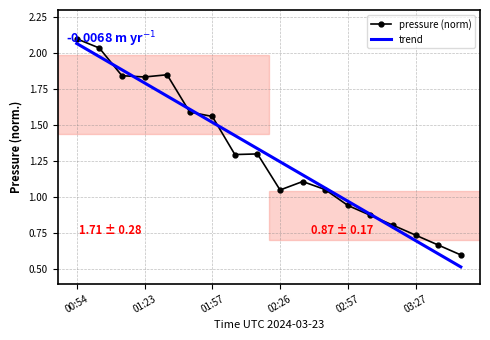

What is the minimum value shown in the chart?

0.5